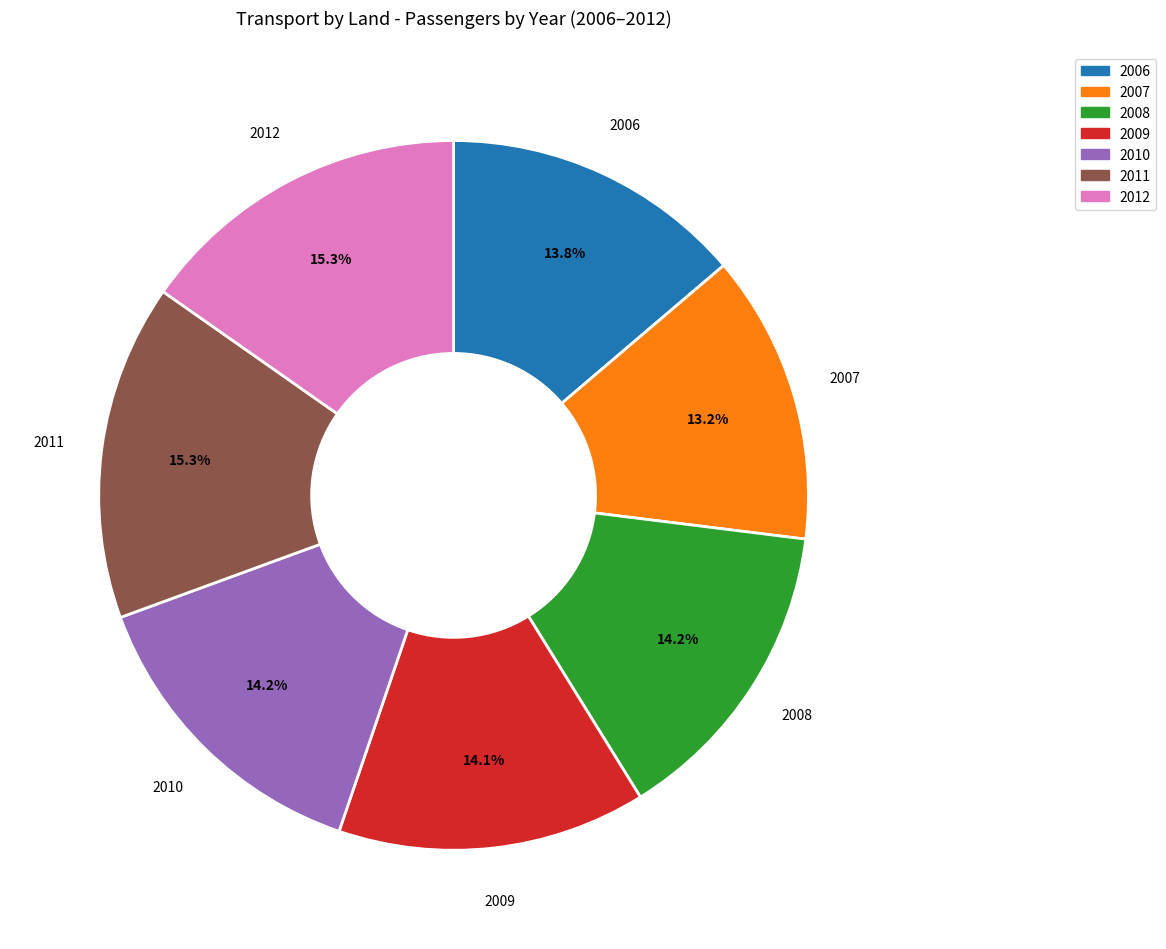

What is the ratio of the value at 2010 to the value at 2009?

1.0